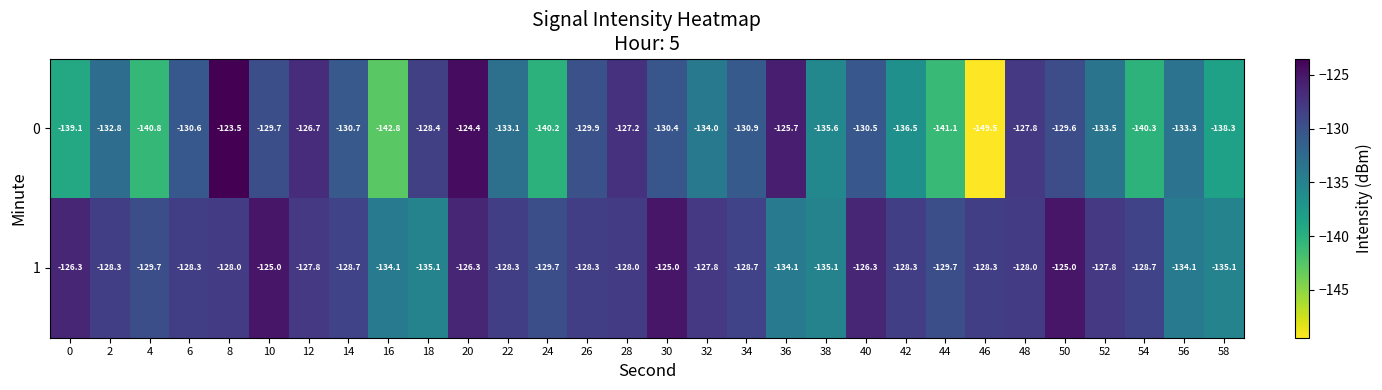

What is the spread (max minus min) of values at 38?

0.5